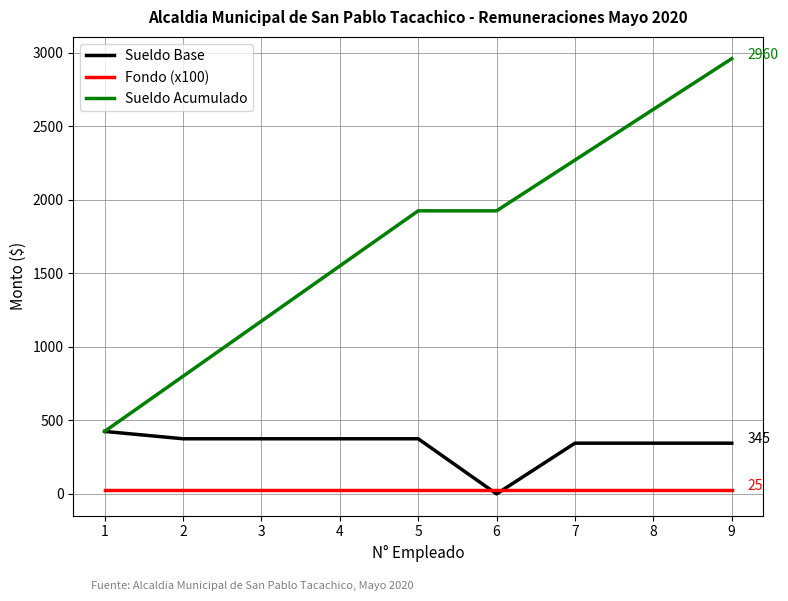

True or false: Sueldo Acumulado and Fondo (x100) cross at least once.

False